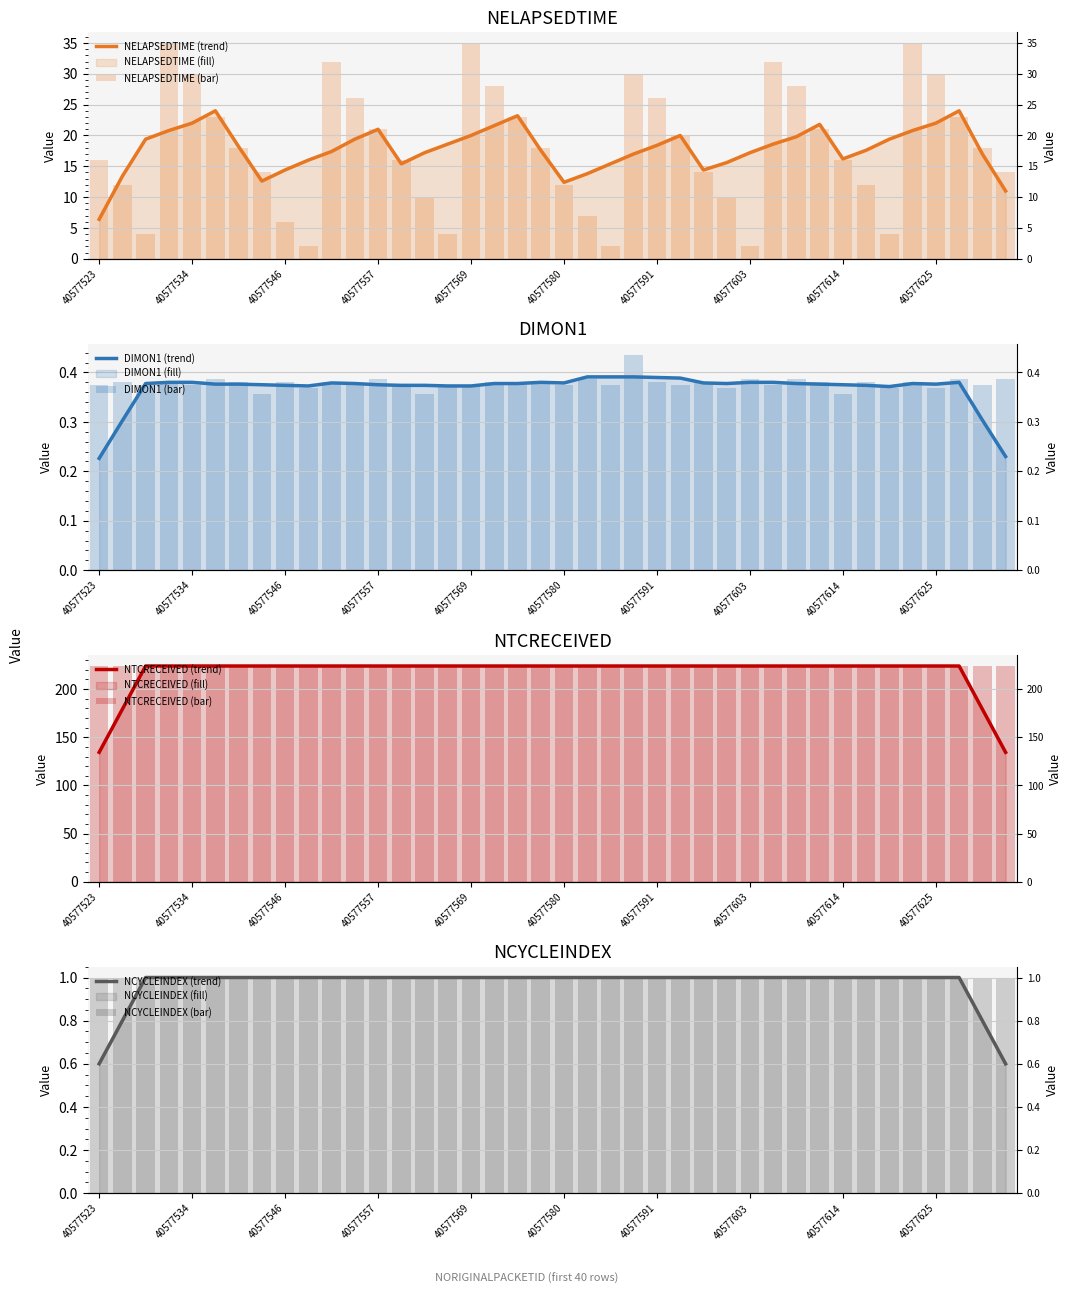

How many groups of bars are there?

40